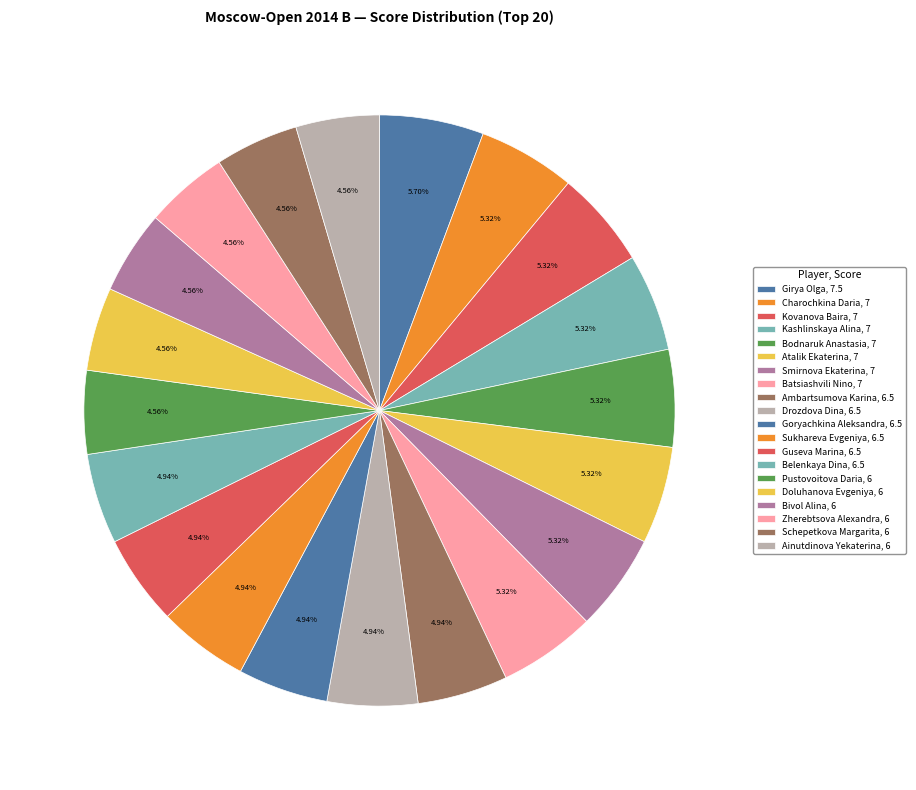

To the nearest percent, what percentage of the pie is Sukhareva Evgeniya, 6.5?

5%